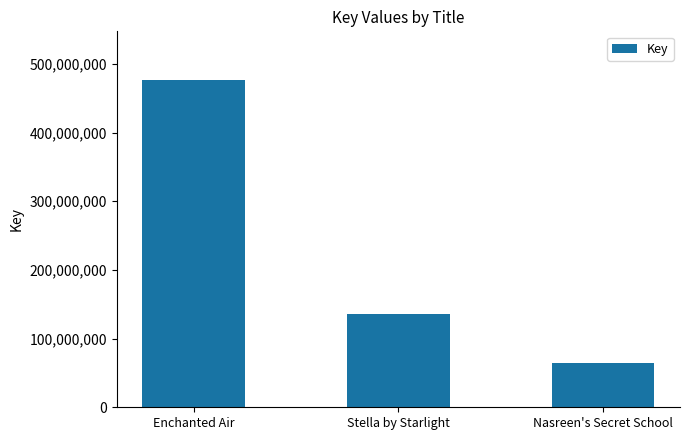

Reading left to right, list all the values displayed in this chart.

476033514	136319476	64041335